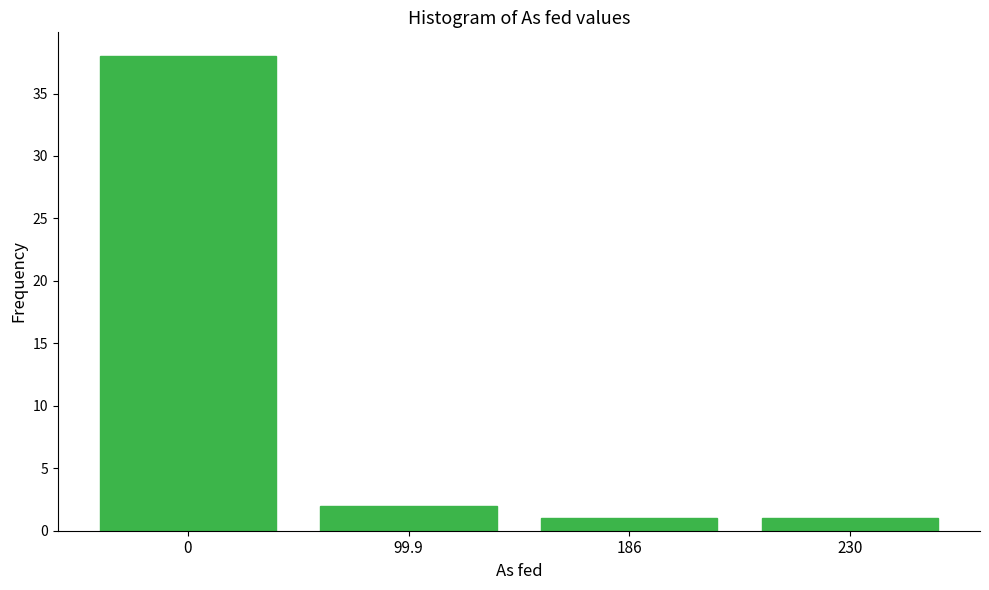

Reading left to right, extract all data points from this chart.

38	2	1	1